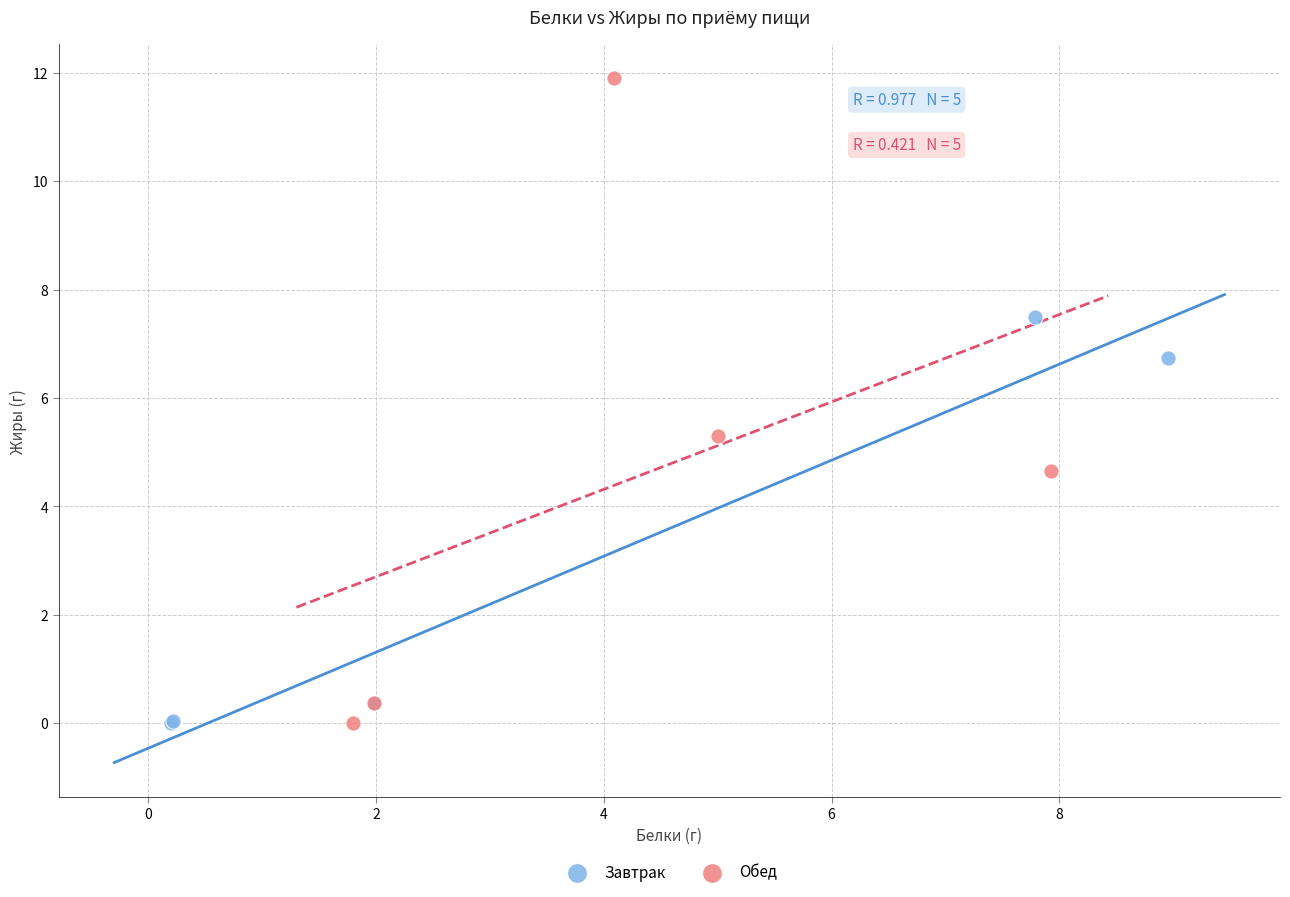

What are all the series names shown in the legend?

Завтрак, Обед